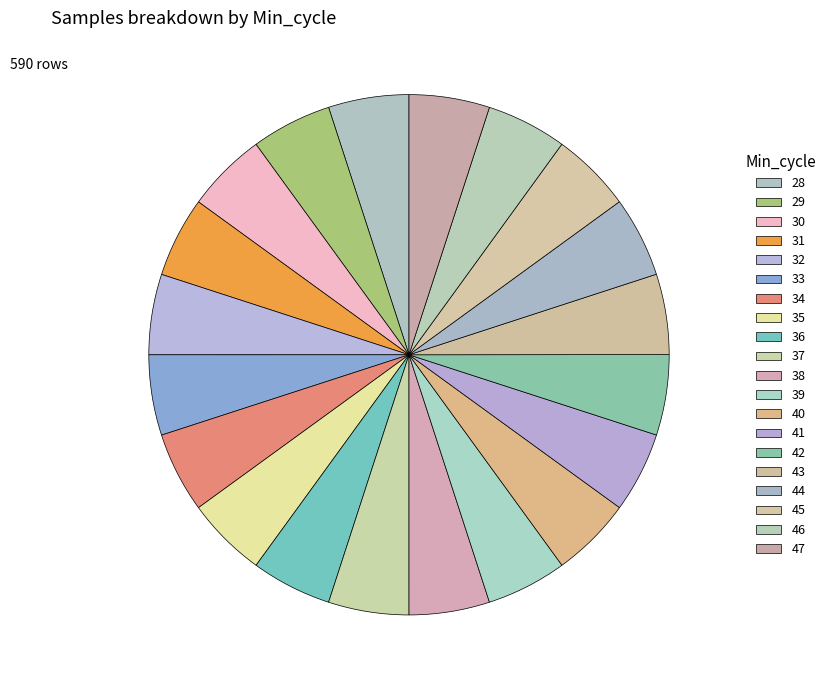

Which slice is the largest?

42